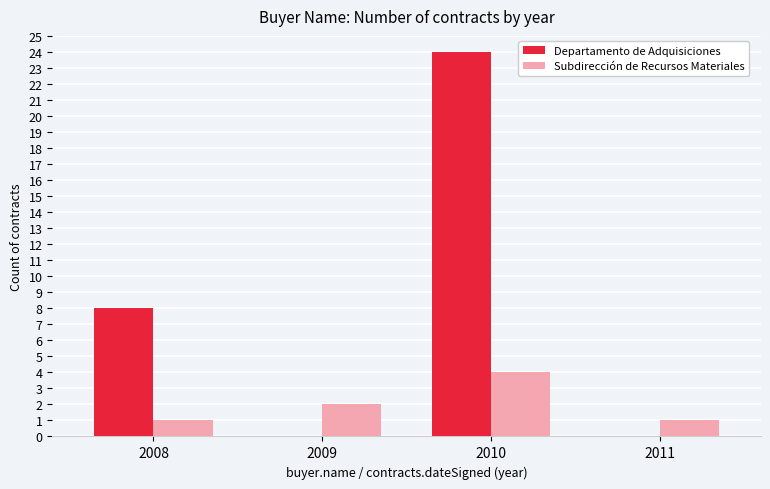

What is the sum of the Departamento de Adquisiciones values at 2008 and 2011?

8